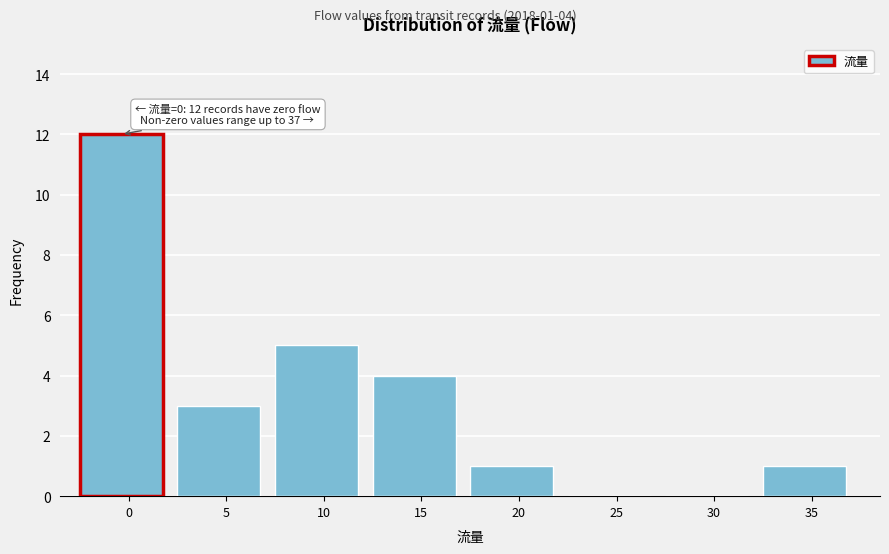

Reading left to right, what are all the values shown in this chart?

0=12	5=3	10=5	15=4	20=1	25=0	30=0	35=1